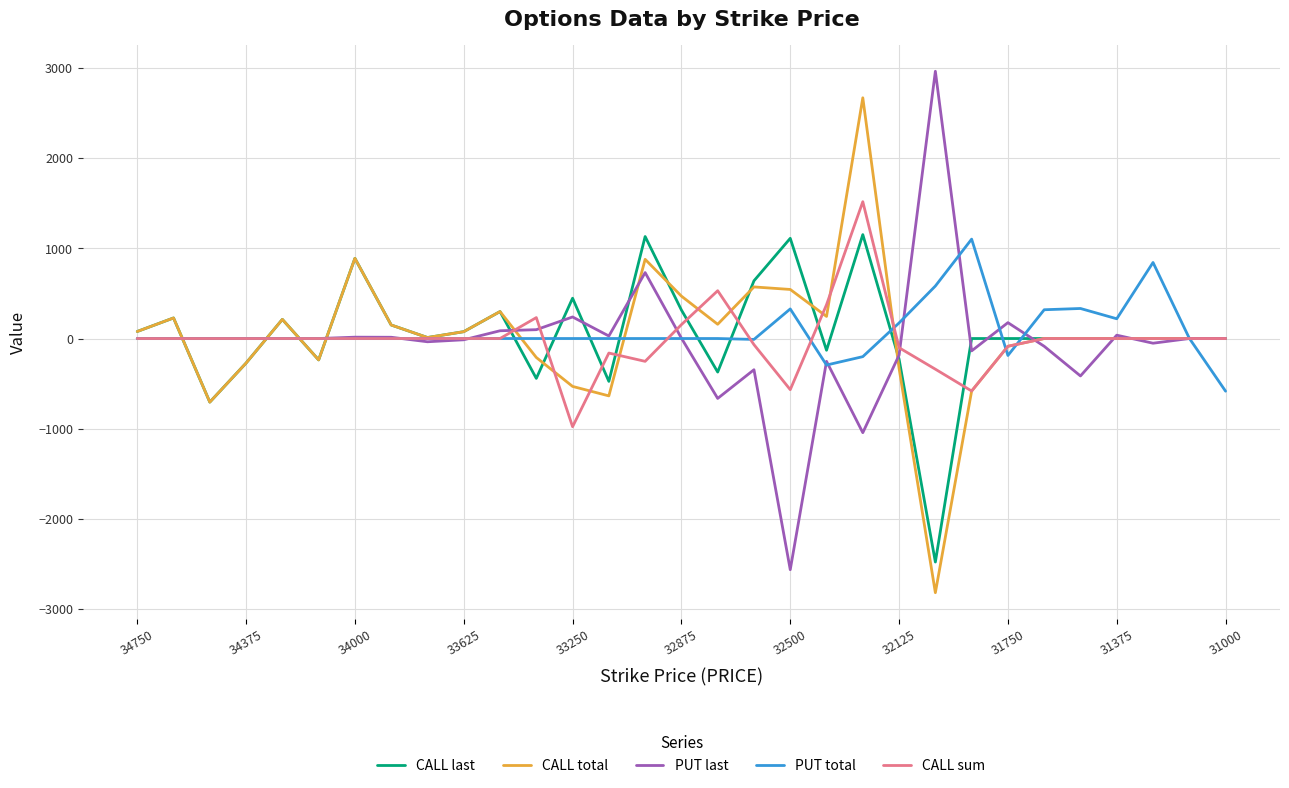

What is the maximum value for CALL last?

1152